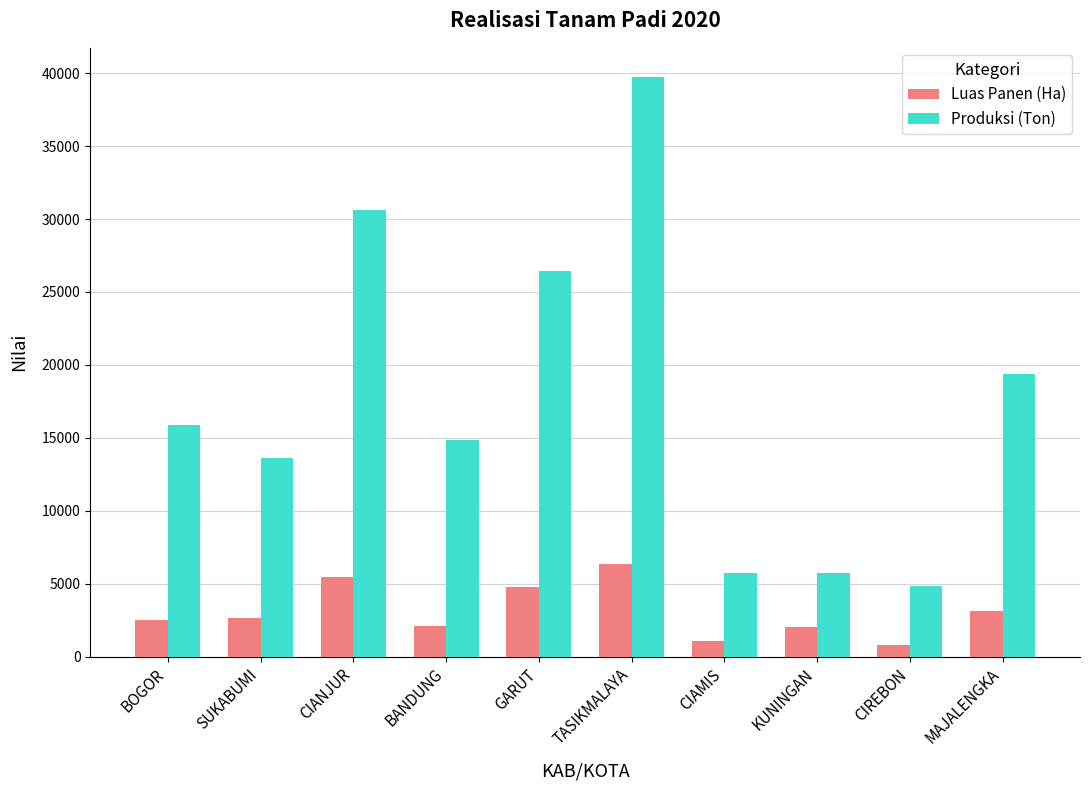

What is the greatest value displayed?

39748.0